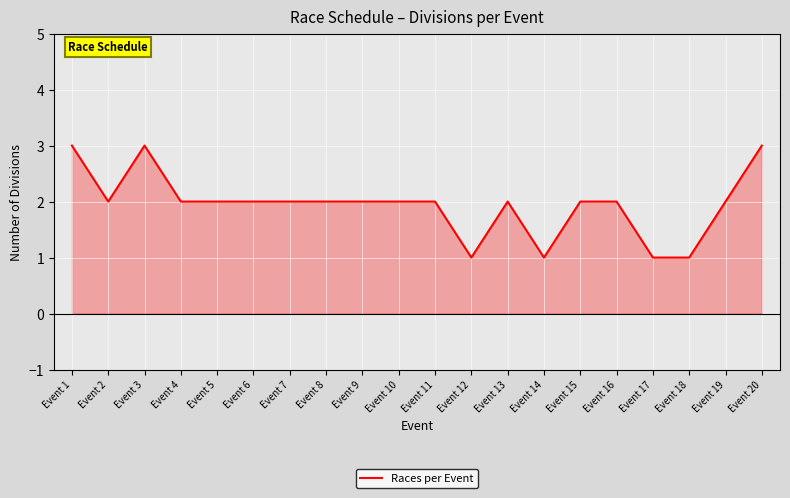

Between Event 12 and Event 13, which is larger?

Event 13